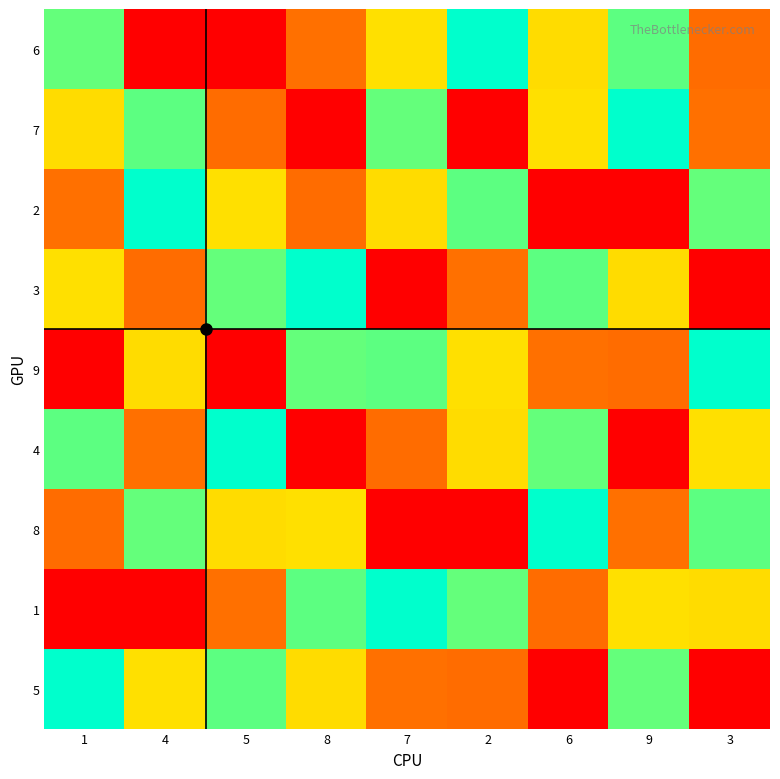

Reading right to left, what are all the values shown in this chart?

6: 3=8	9=4	6=7	2=5	7=3	8=2	5=9	4=1	1=6
7: 3=2	9=5	6=3	2=9	7=6	8=1	5=8	4=4	1=7
2: 3=6	9=9	6=1	2=4	7=7	8=8	5=3	4=5	1=2
3: 3=9	9=7	6=4	2=2	7=1	8=5	5=6	4=8	1=3
9: 3=5	9=8	6=2	2=3	7=4	8=6	5=1	4=7	1=9
4: 3=3	9=1	6=6	2=7	7=8	8=9	5=5	4=2	1=4
8: 3=4	9=2	6=5	2=1	7=9	8=3	5=7	4=6	1=8
1: 3=7	9=3	6=8	2=6	7=5	8=4	5=2	4=9	1=1
5: 3=1	9=6	6=9	2=8	7=2	8=7	5=4	4=3	1=5